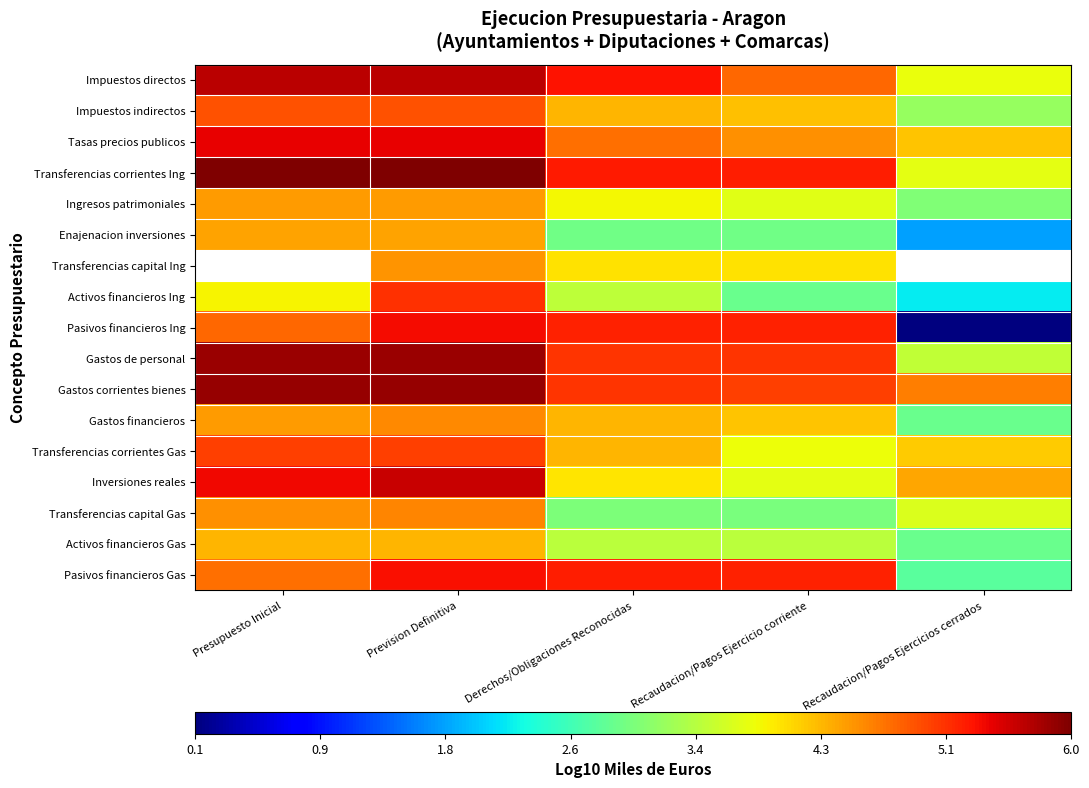

Which has a higher value, Recaudacion/Pagos Ejercicio corriente or Derechos/Obligaciones Reconocidas?

Derechos/Obligaciones Reconocidas